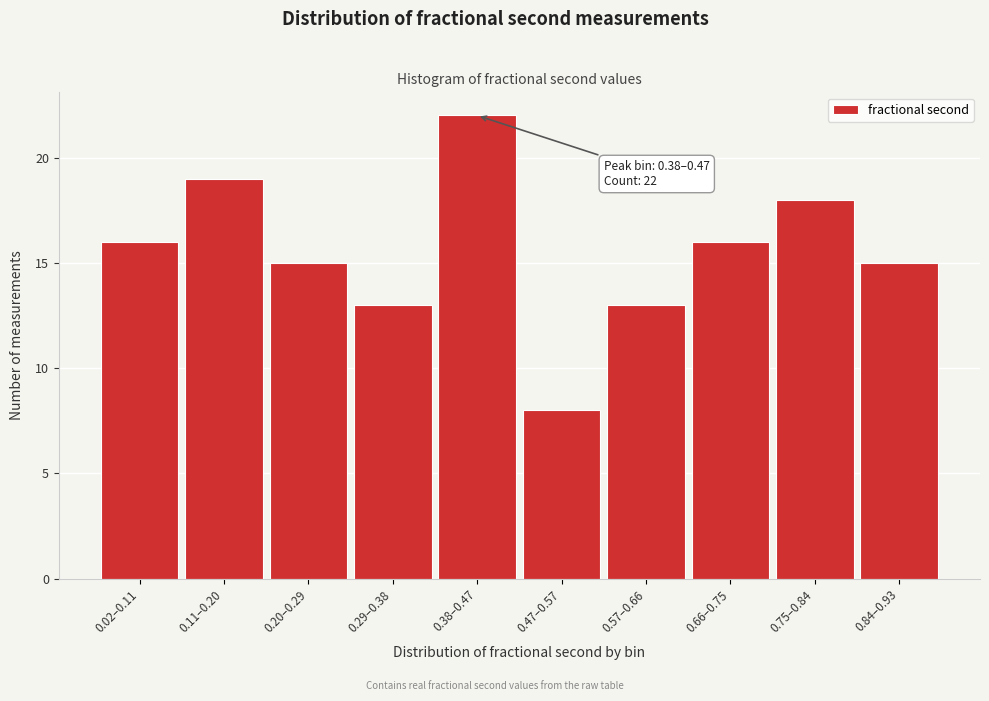

Reading left to right, what are all the values shown in this chart?

0.02–0.11=16	0.11–0.20=19	0.20–0.29=15	0.29–0.38=13	0.38–0.47=22	0.47–0.57=8	0.57–0.66=13	0.66–0.75=16	0.75–0.84=18	0.84–0.93=15